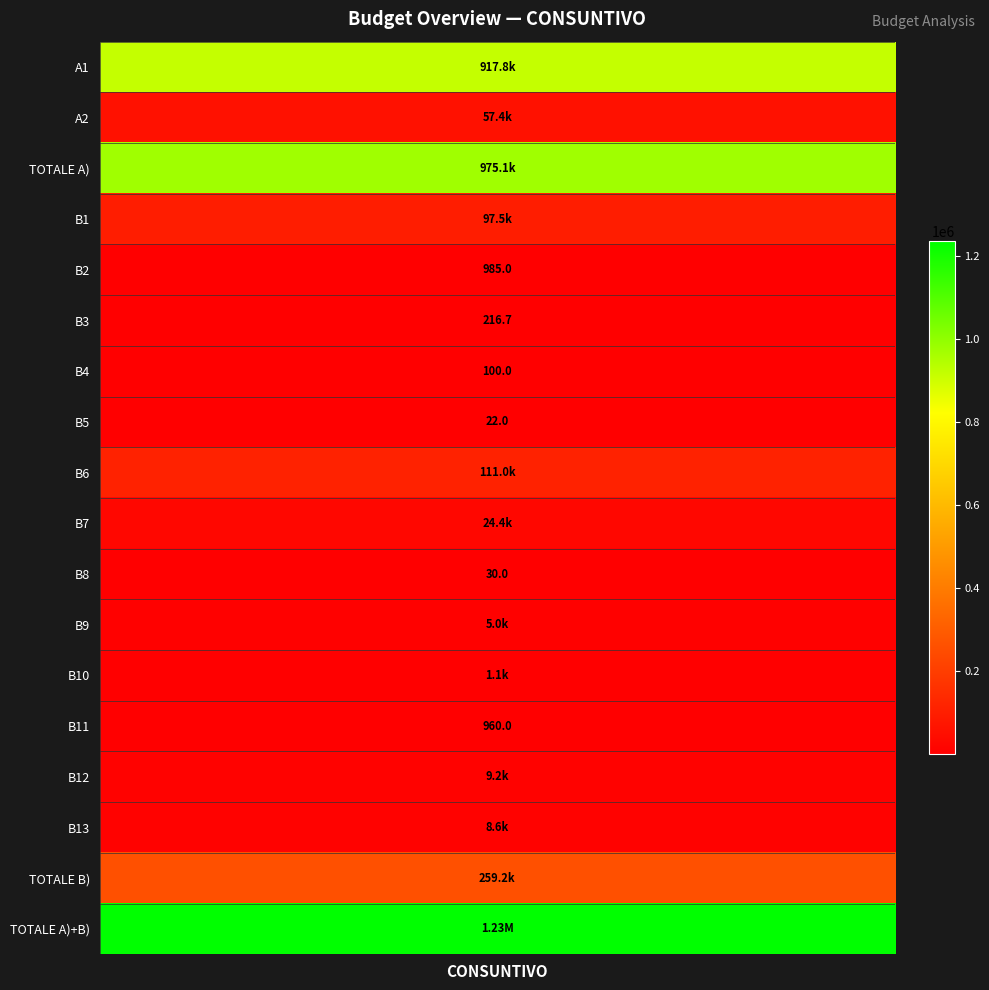

True or false: the data shows 30.0 at B8.

True